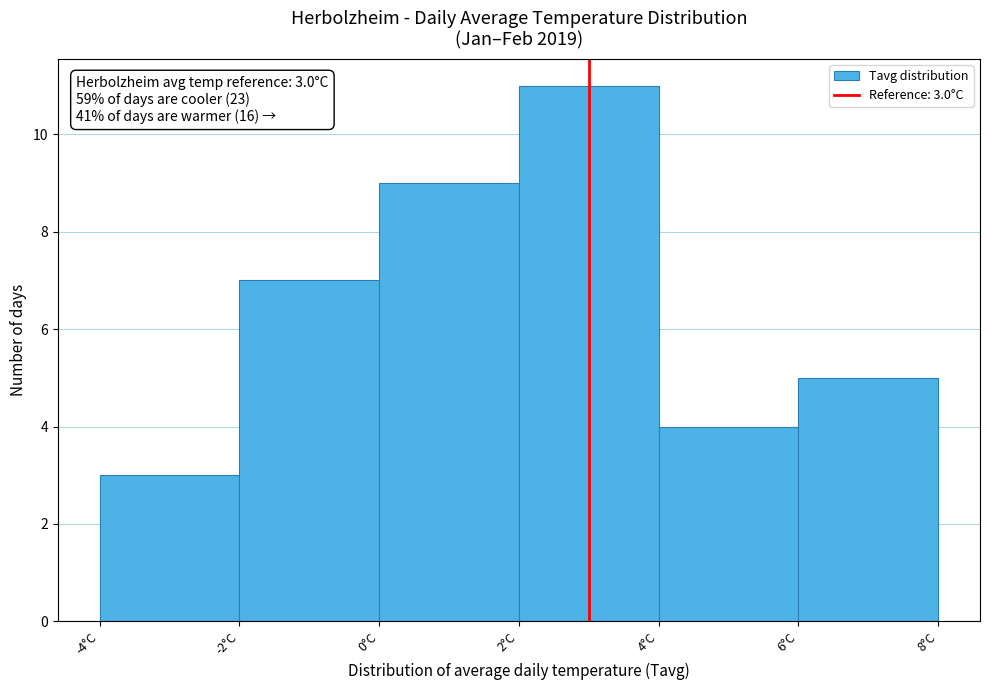

Which range on the x-axis has the tallest bar?

2 to 4